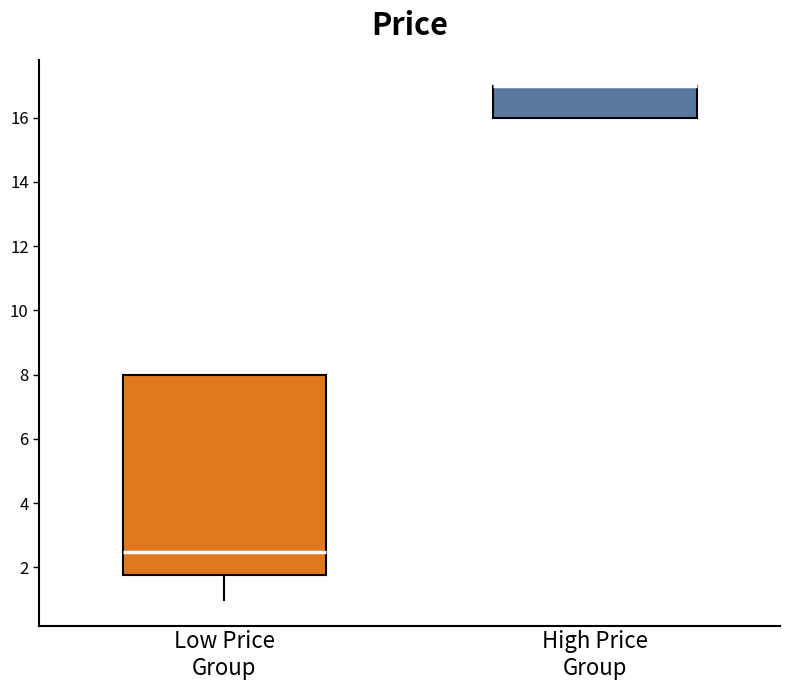

Which box is the tallest, from its lower edge to its upper edge?

Low Price Group